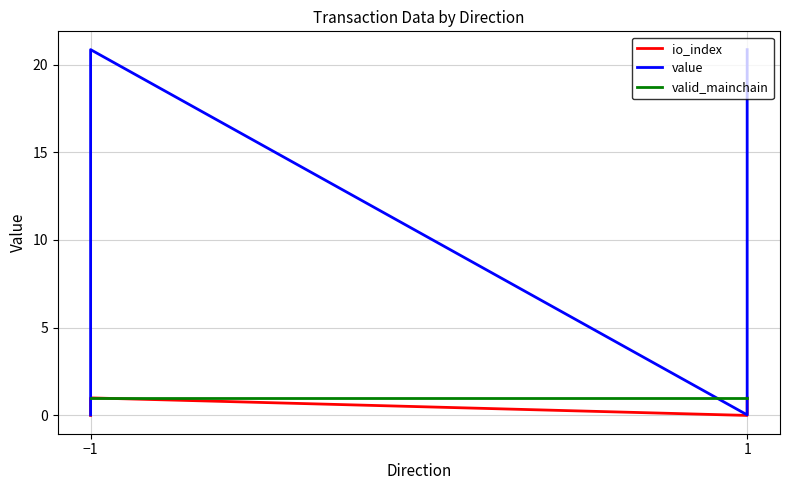

The valid_mainchain series shows 0.6 at −1. True or false?

False